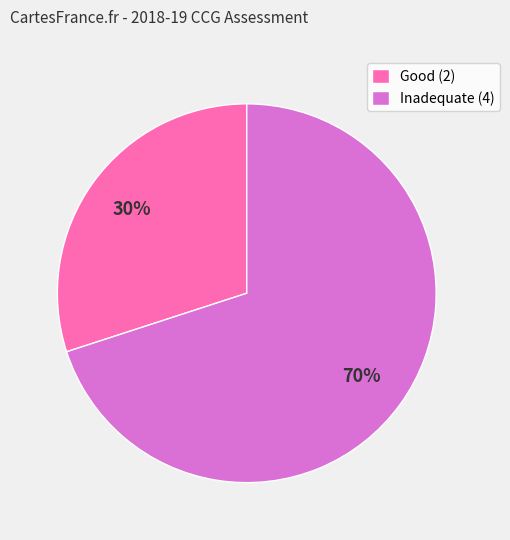

How many segments does this pie chart have?

2